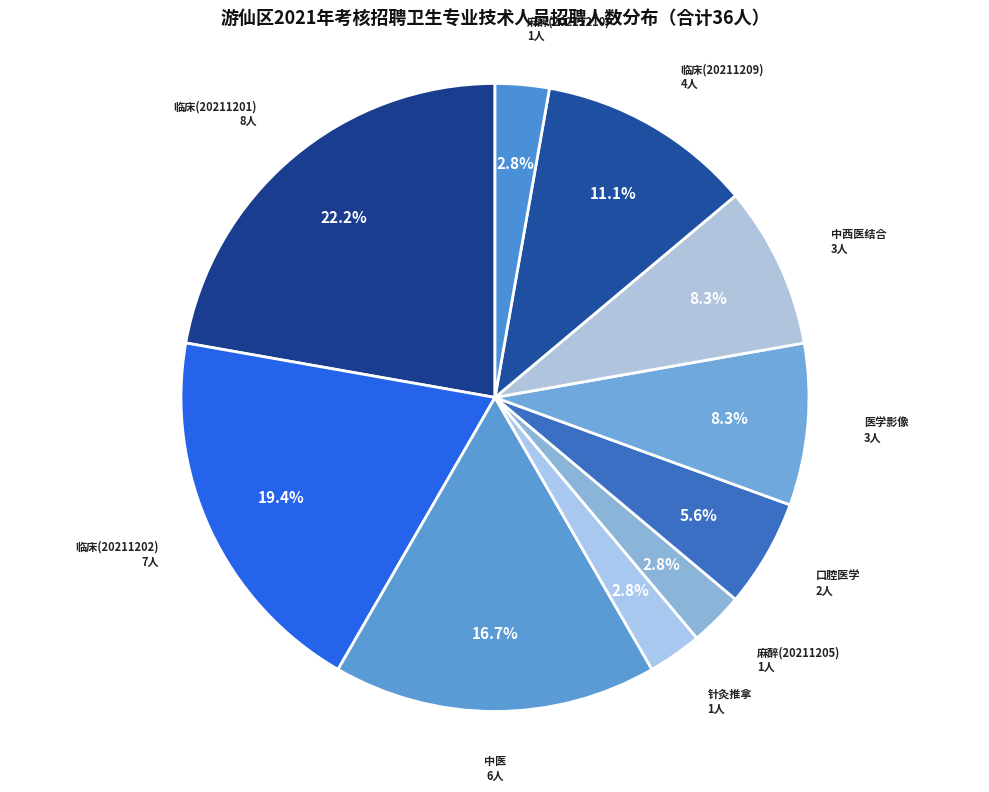

What portion of the pie excludes 中西医结合?

91.7%